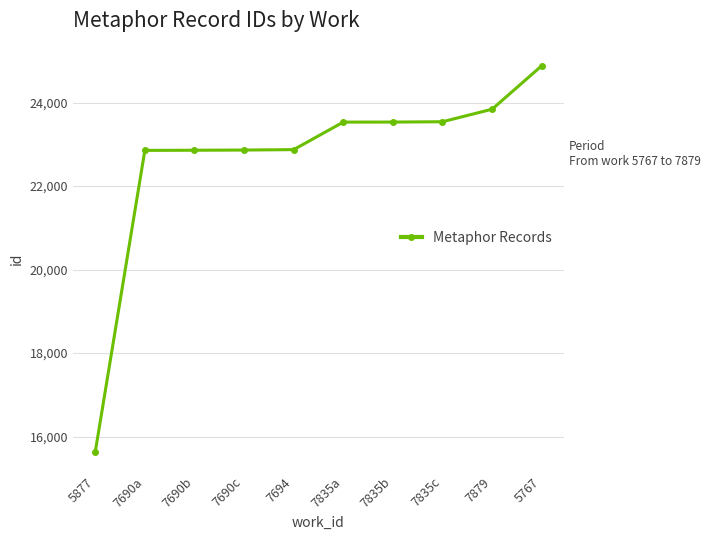

What is the label of the 10th point from the left?

5767